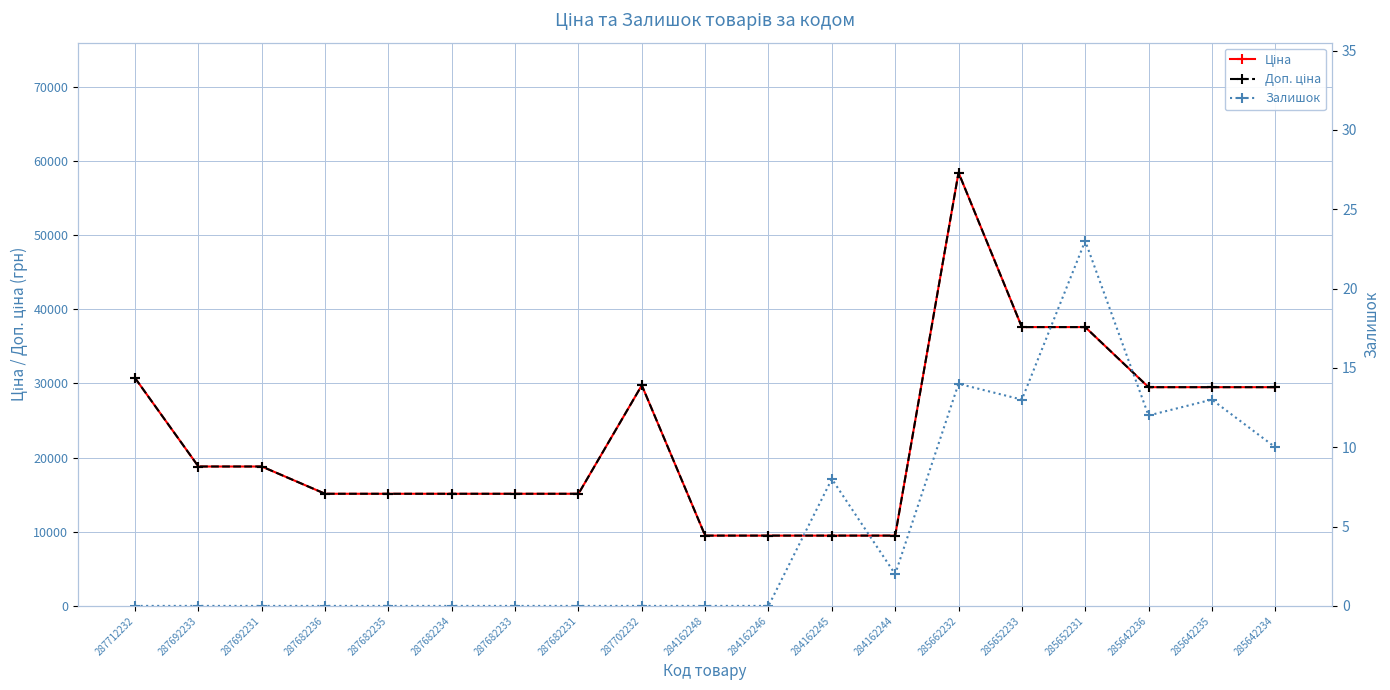

The Залишок series shows 11.1 at 287682234. True or false?

False